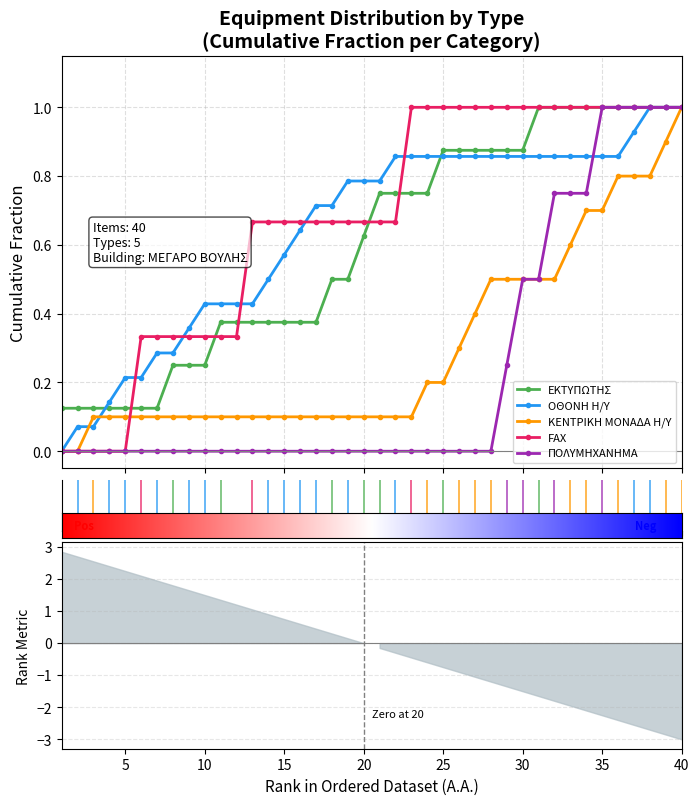

What are all the series names shown in the legend?

ΕΚΤΥΠΩΤΗΣ, ΟΘΟΝΗ Η/Υ, ΚΕΝΤΡΙΚΗ ΜΟΝΑΔΑ Η/Υ, FAX, ΠΟΛΥΜΗΧΑΝΗΜΑ